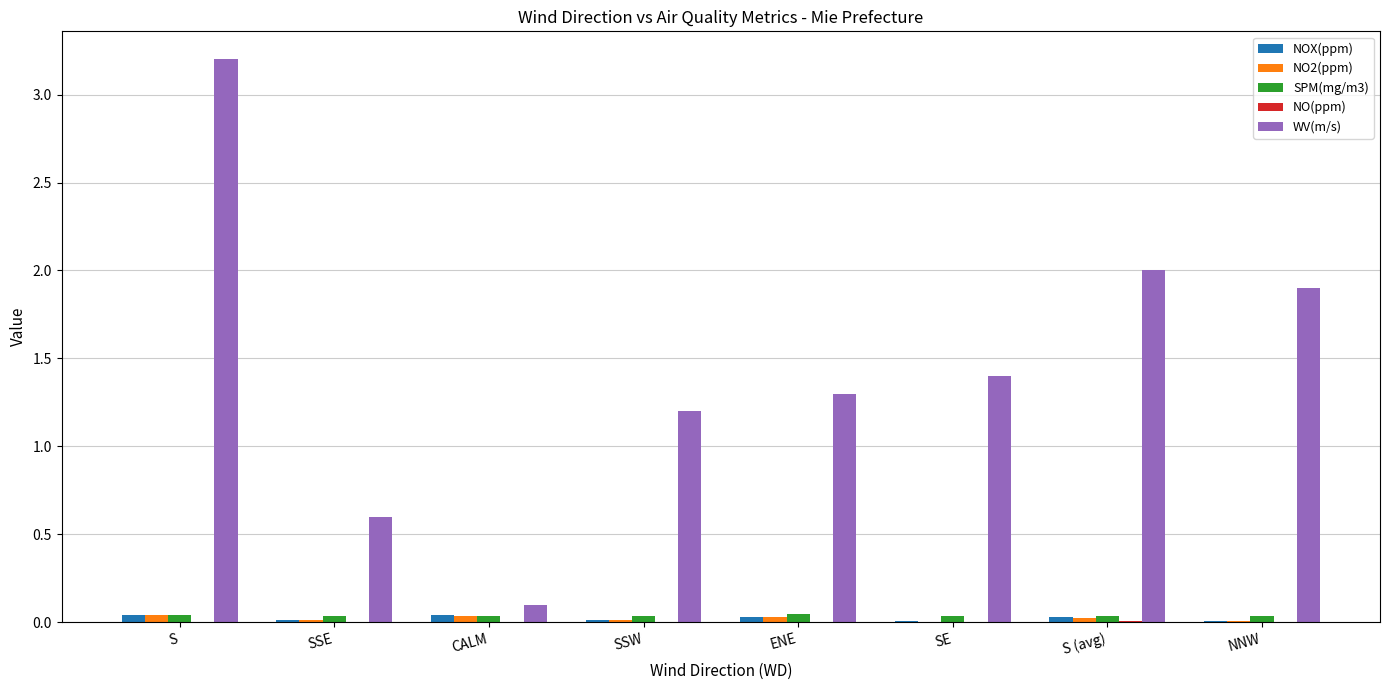

The value of SPM(mg/m3) at S is 0.0. True or false?

True